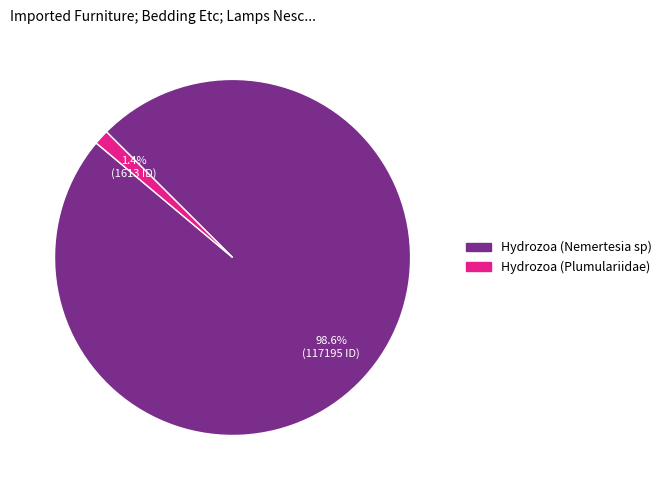

Which slice represents more than half of the pie?

Hydrozoa (Nemertesia sp)